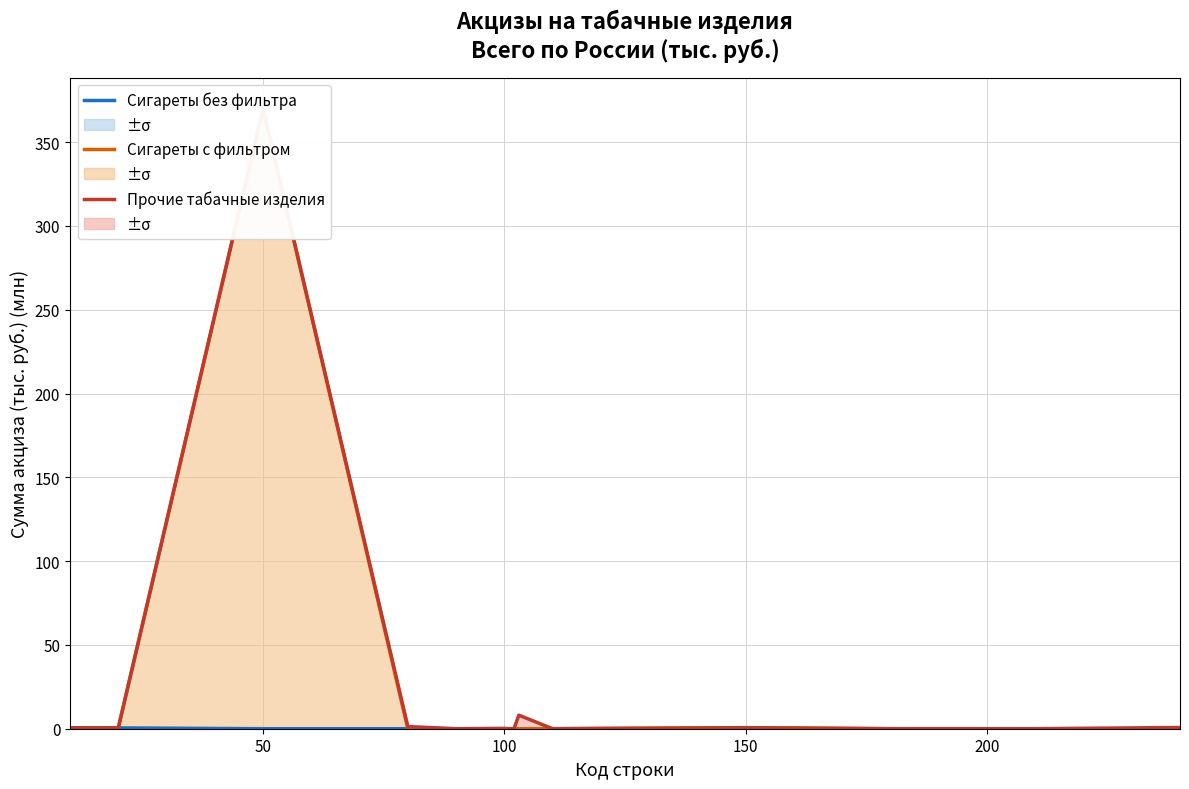

Which series has the largest total across all categories?

Прочие табачные изделия